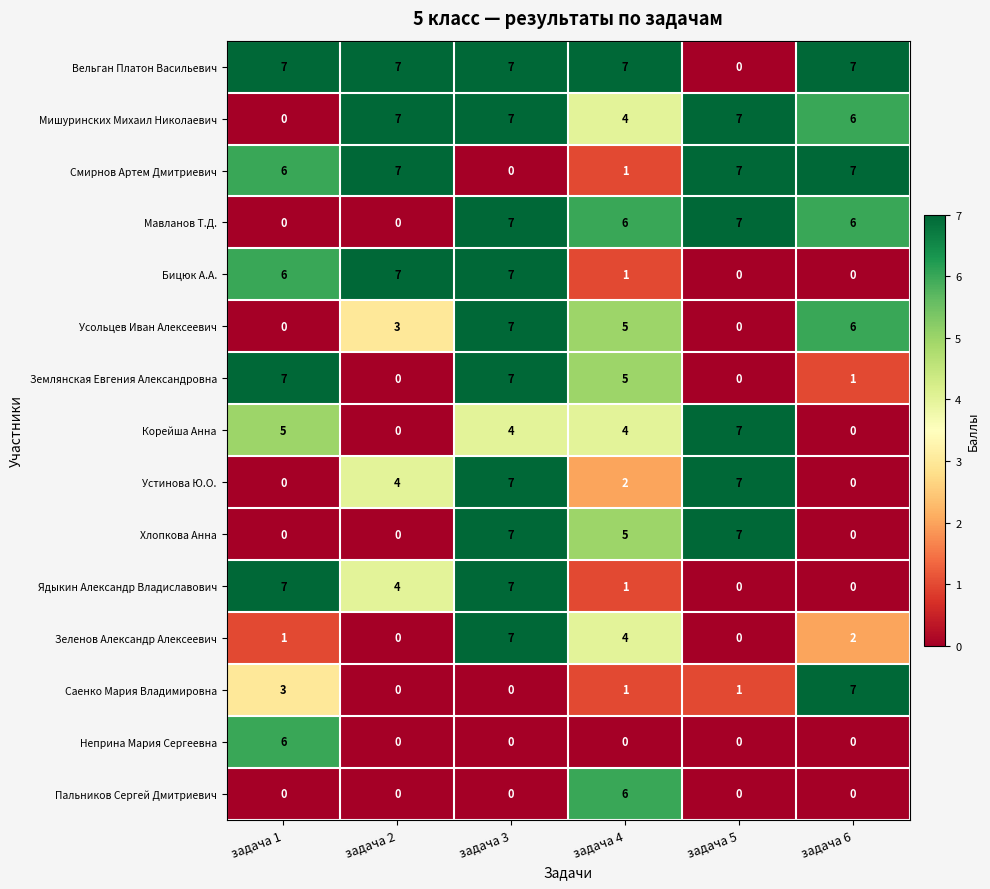

True or false: Мавланов Т.Д. has a value of 5 at задача 5.

False